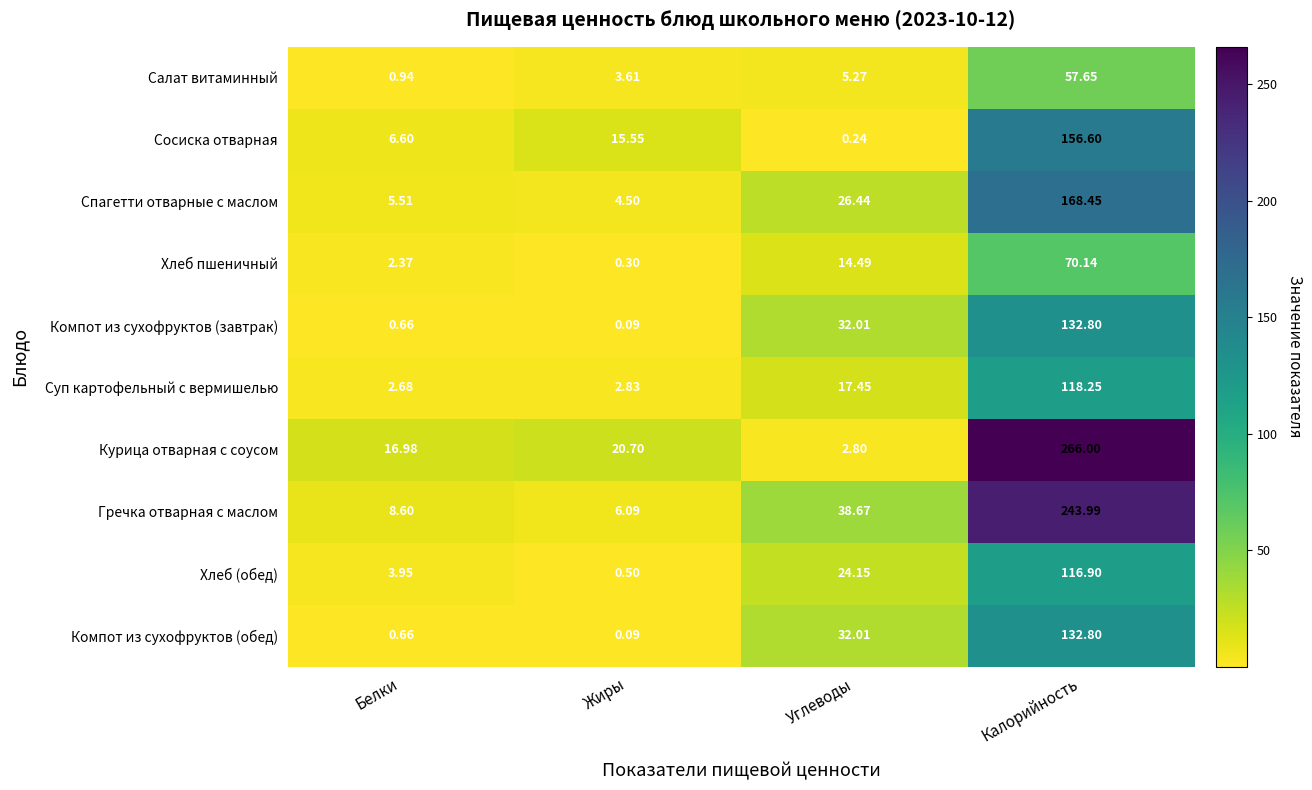

Where does the Хлеб пшеничный series first go above 14?

Углеводы